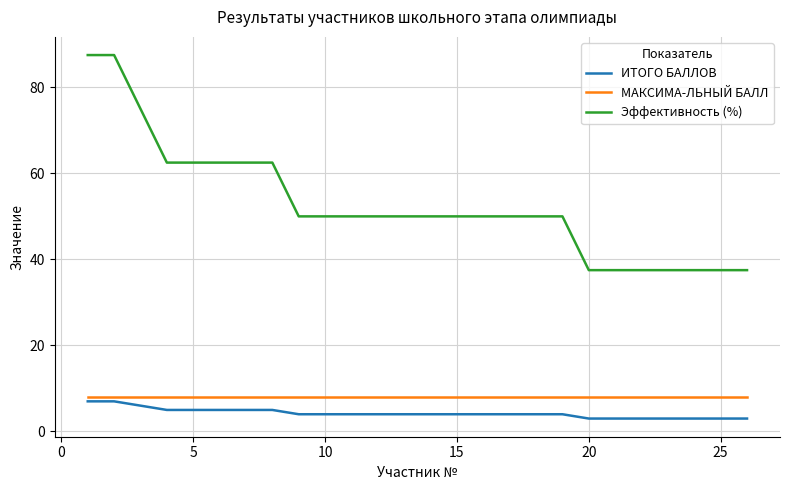

Which series has the largest total across all categories?

Эффективность (%)